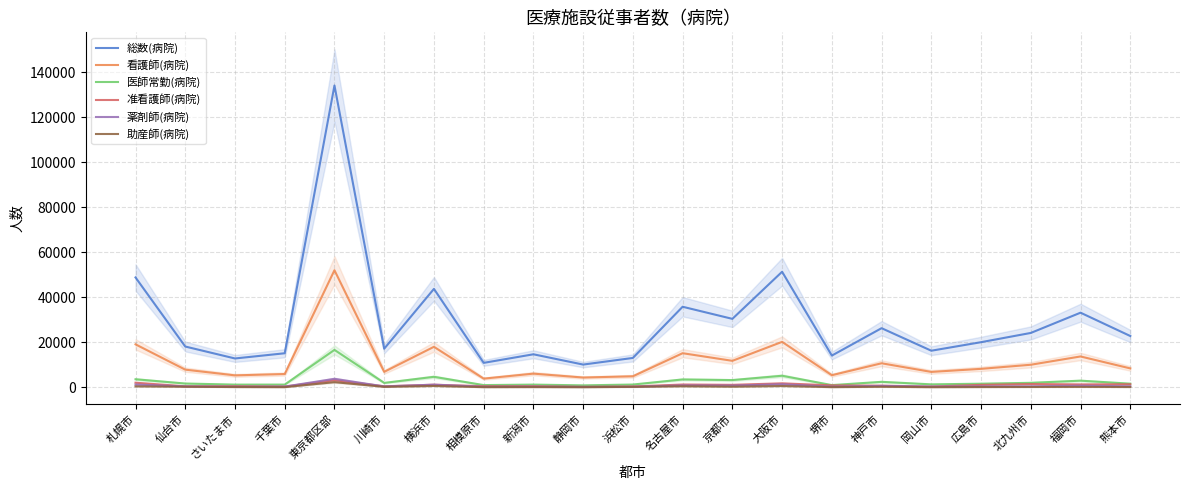

True or false: 看護師(病院) has more than 1 points higher than both neighbors.

True